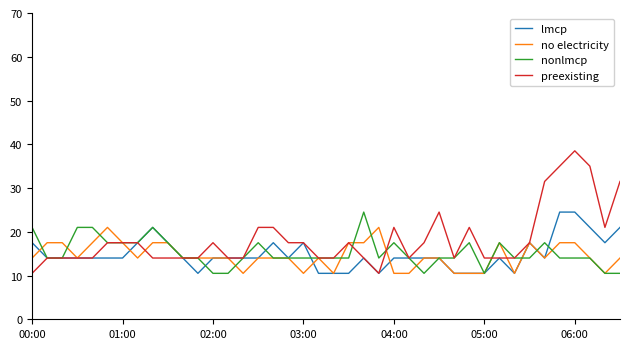

What is the lowest value of the no electricity series?

10.5